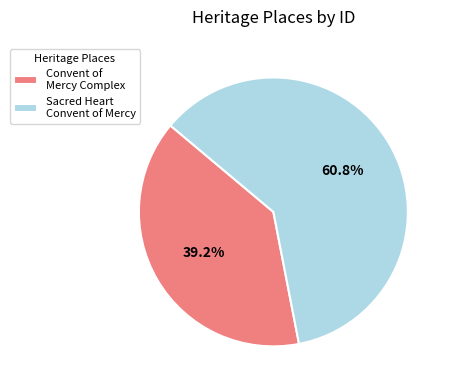

Combined, do Convent of Mercy Complex and Sacred Heart Convent of Mercy account for over 50%?

Yes